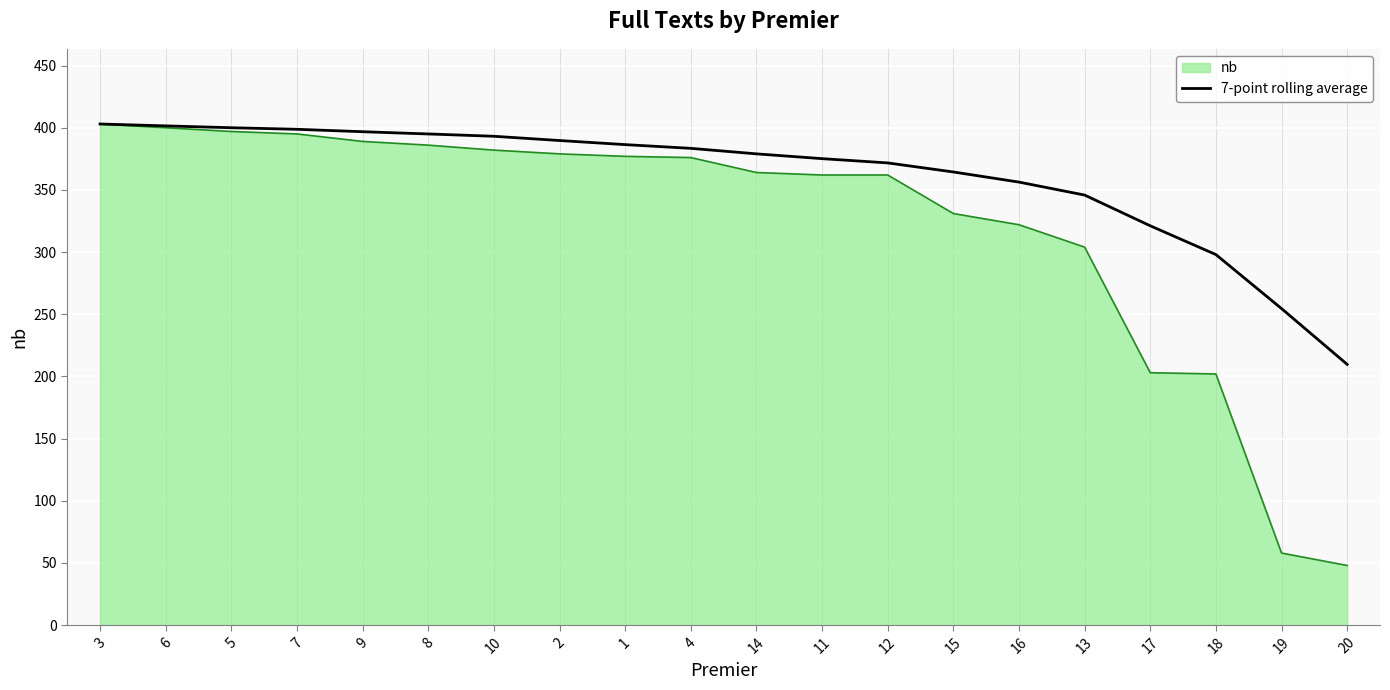

At 17, list the series in order from smallest to largest.

nb, 7-point rolling average